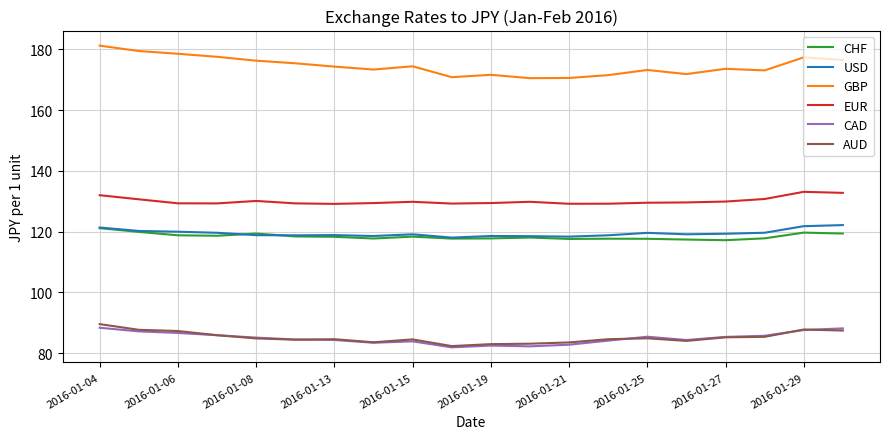

True or false: AUD and EUR cross at least once.

False